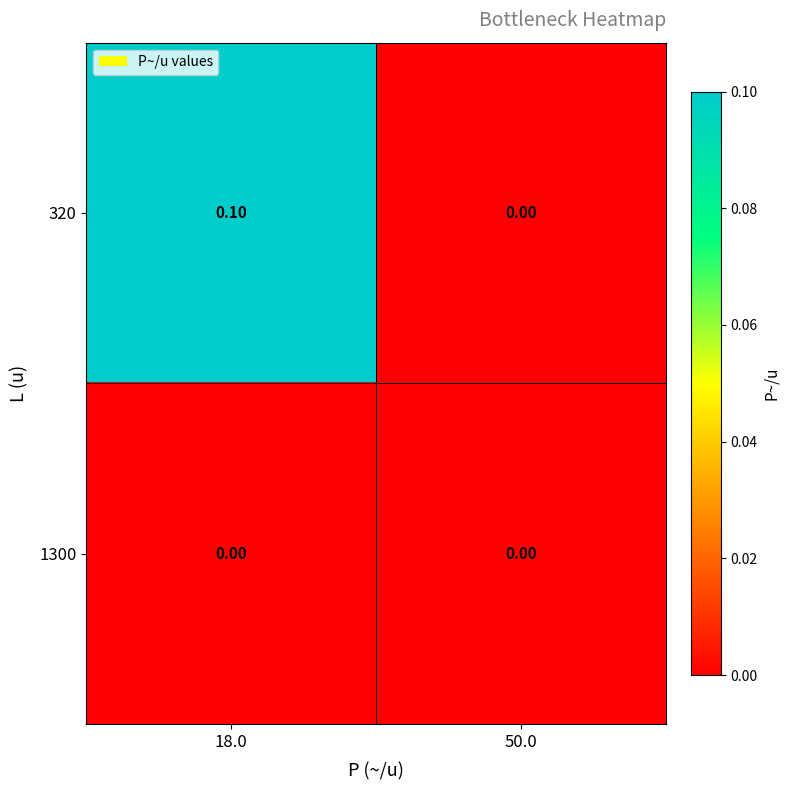

Which series changed the most between 18.0 and 50.0?

320